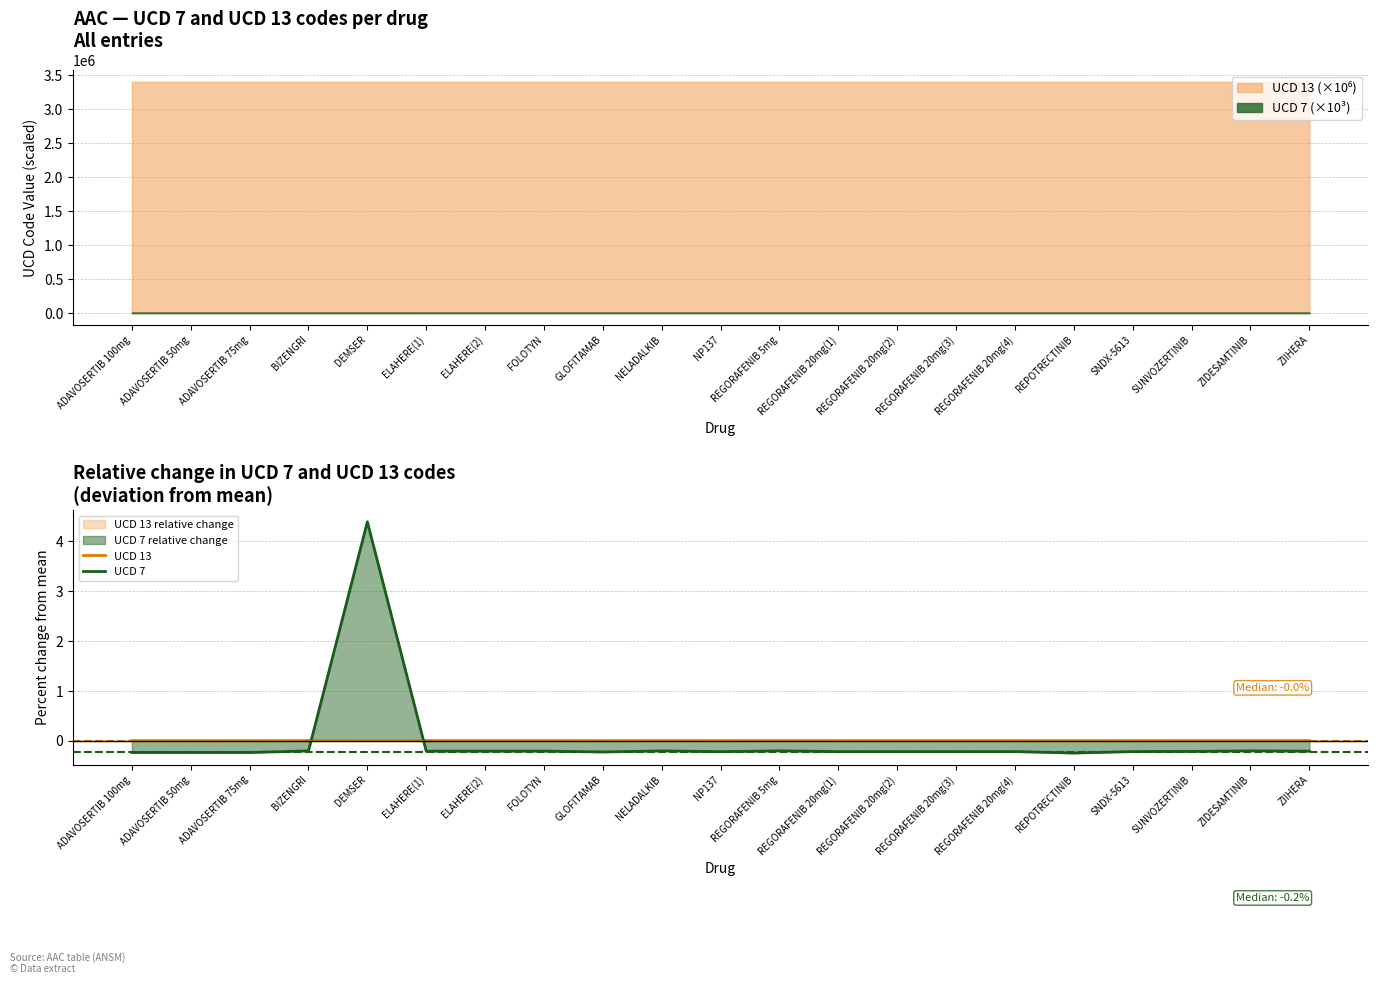

What position from the right is BIZENGRI?

18